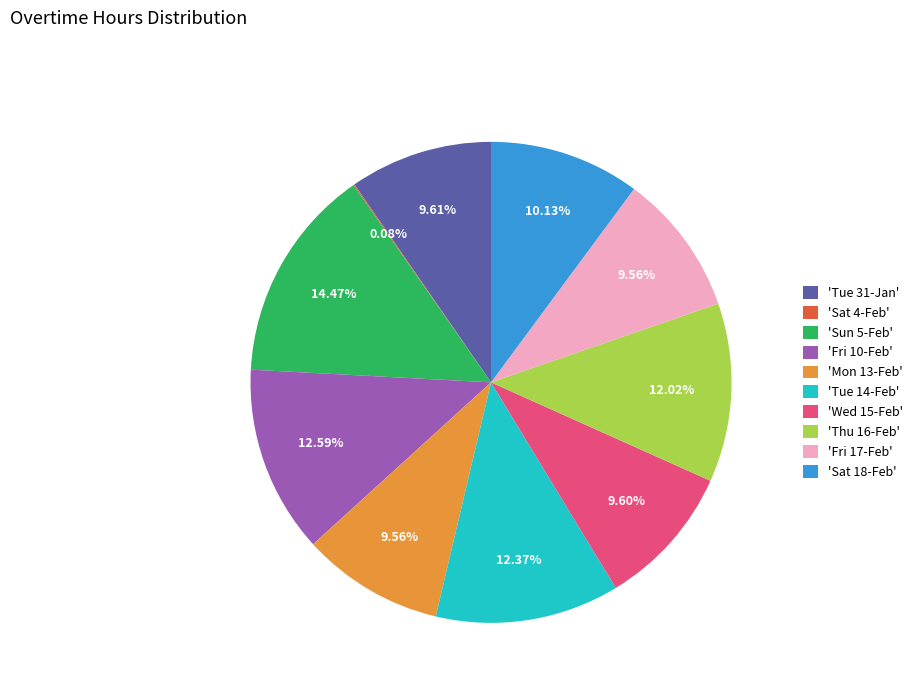

Approximately how many times larger is the value at 'Wed 15-Feb' compared to 'Fri 17-Feb'?

1.0